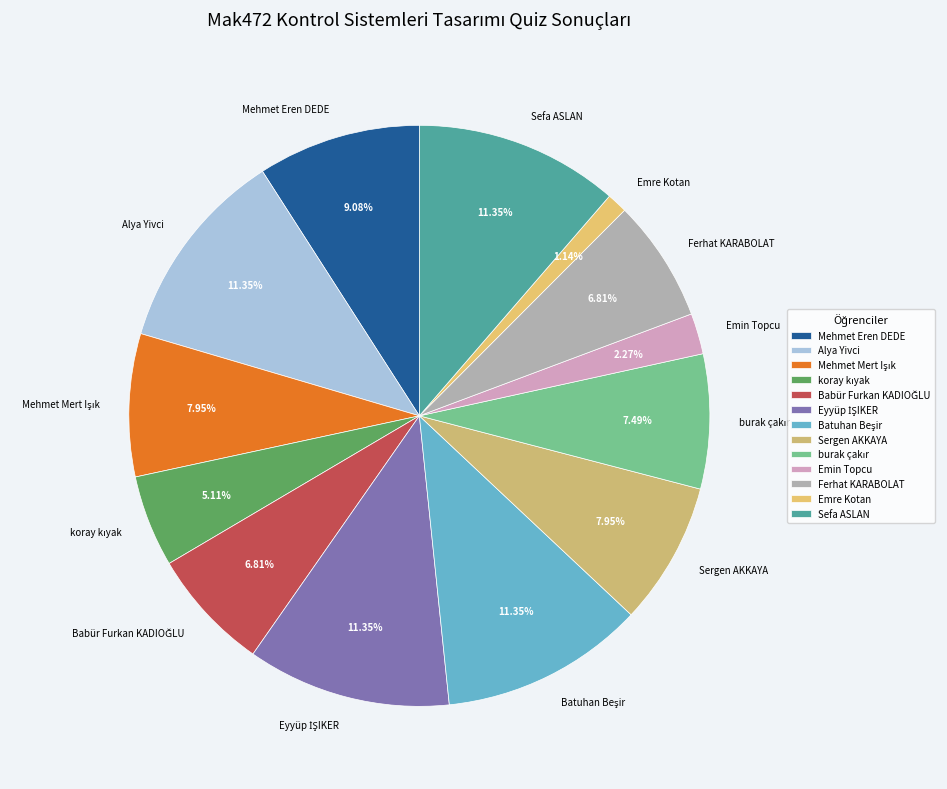

Approximately how many times larger is the value at Ferhat KARABOLAT compared to Alya Yivci?

0.6